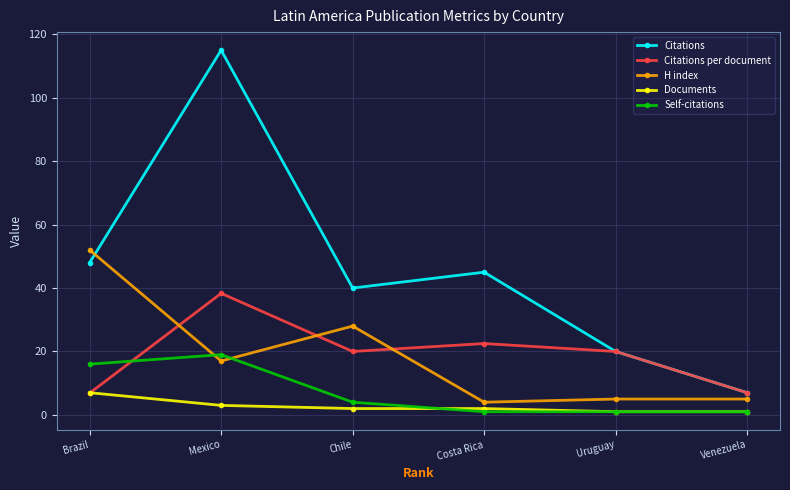

What is the difference between the Citations per document values at Venezuela and Mexico?

31.3